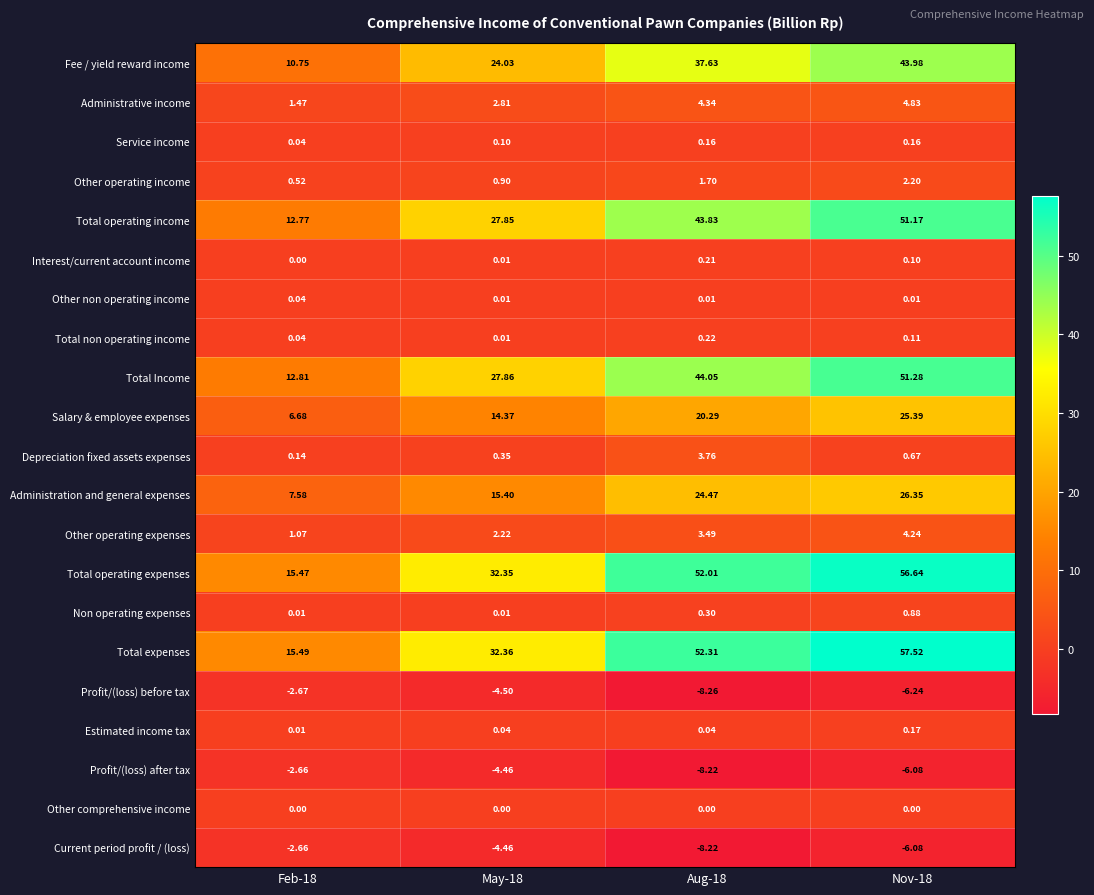

Is the value of Estimated income tax at Aug-18 greater than the value of Other operating income at May-18?

No